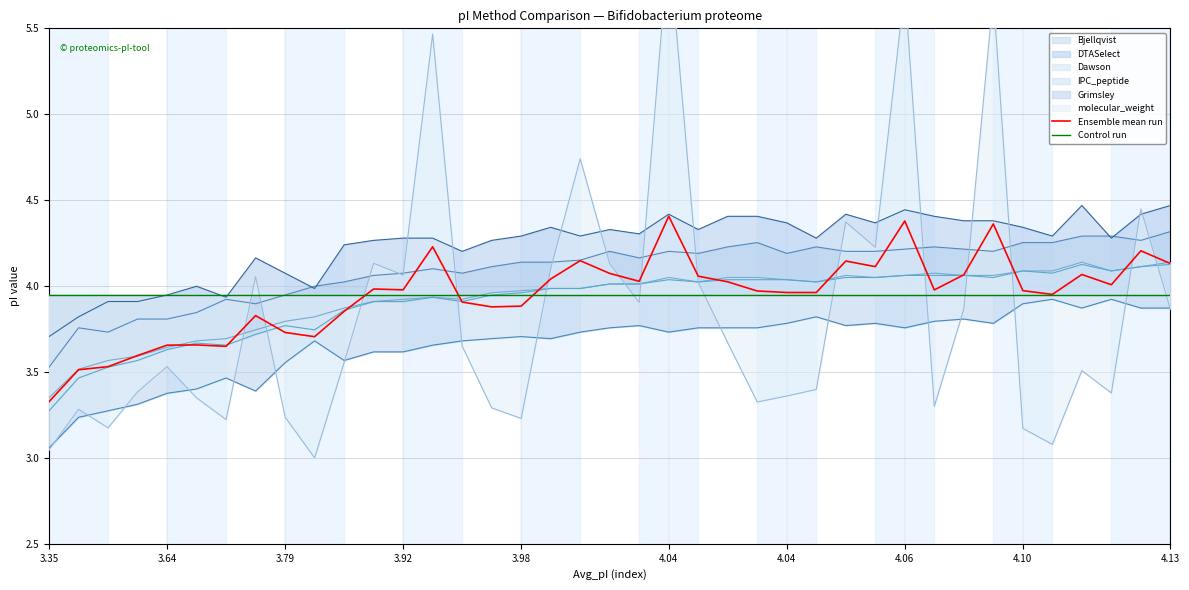

At which category is the sum across all series the highest?

4.04